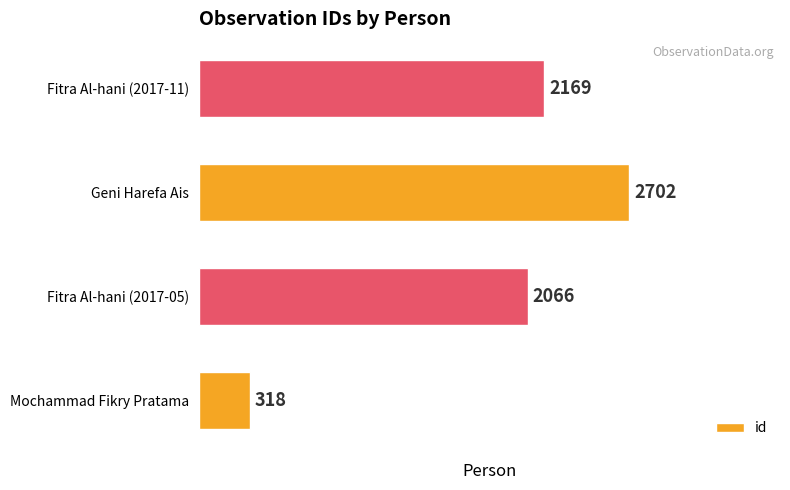

Reading top to bottom, transcribe all the data shown in this chart.

Fitra Al-hani (2017-11)=2169	Geni Harefa Ais=2702	Fitra Al-hani (2017-05)=2066	Mochammad Fikry Pratama=318